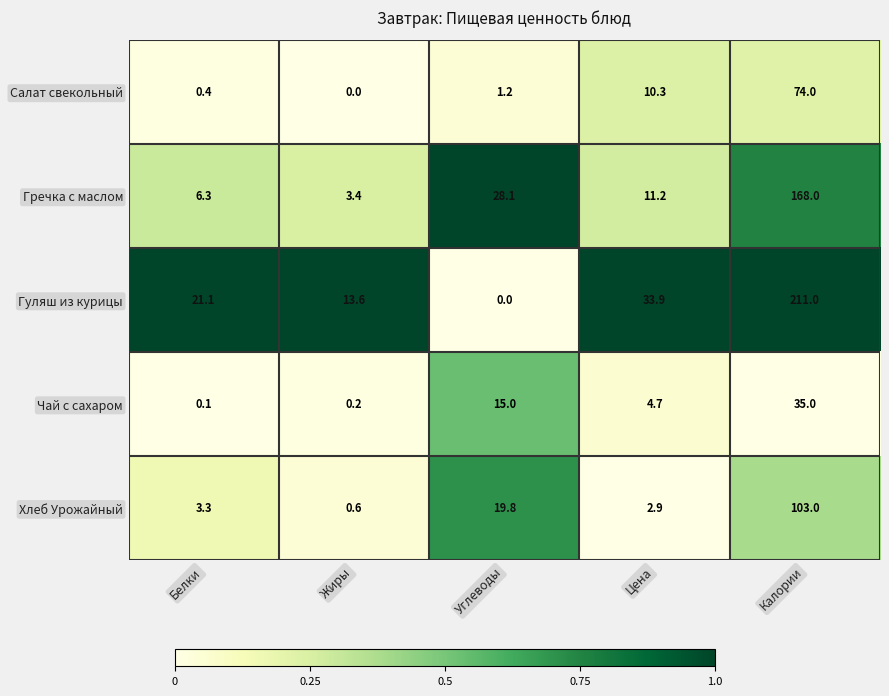

Is it true that Чай с сахаром equals 15.0 at Углеводы?

True